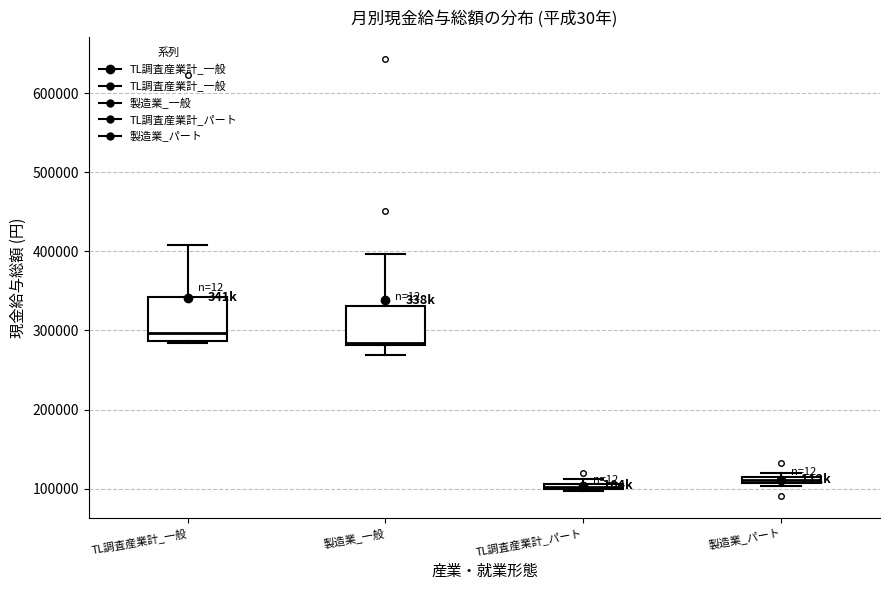

Where is the upper edge of the box for TL調査産業計_パート on the y-axis? The values are not printed on the chart, so give them approximately, as read against the axis.

110000